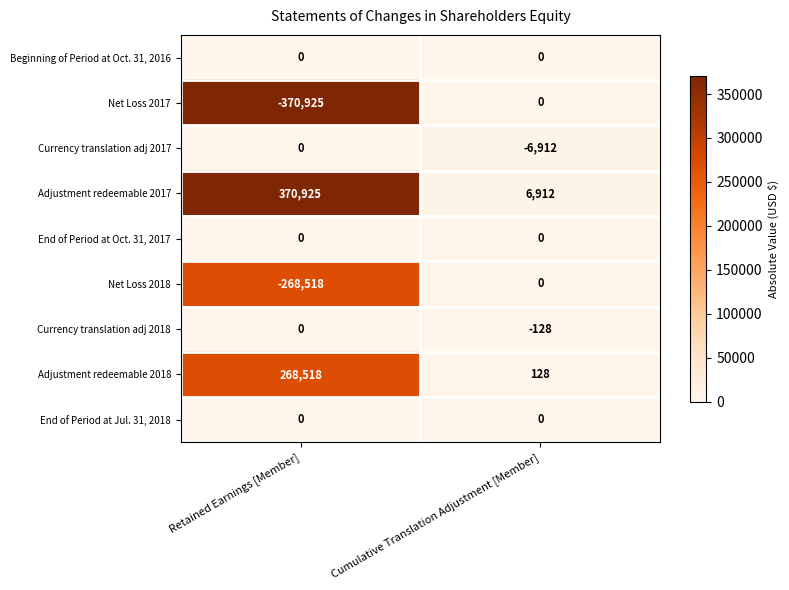

At which label does Net Loss 2017 reach its peak?

Cumulative Translation Adjustment [Member]